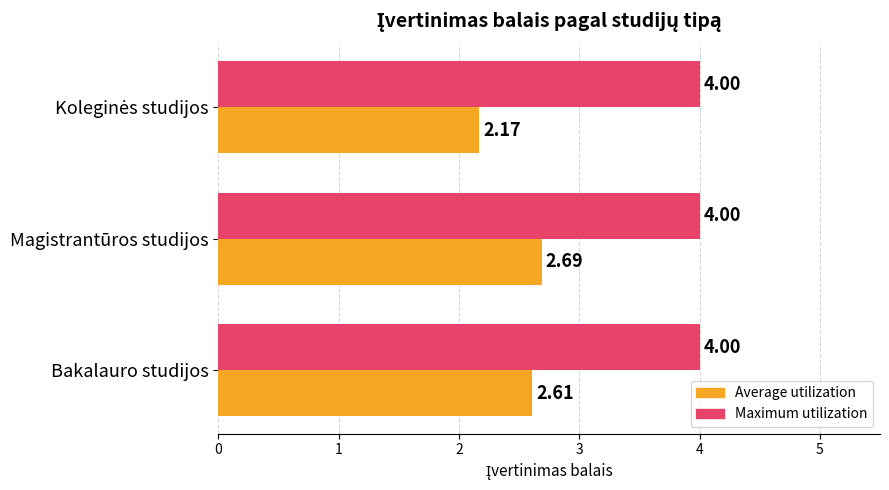

List the series in order of their peak value, highest first.

Maximum utilization, Average utilization